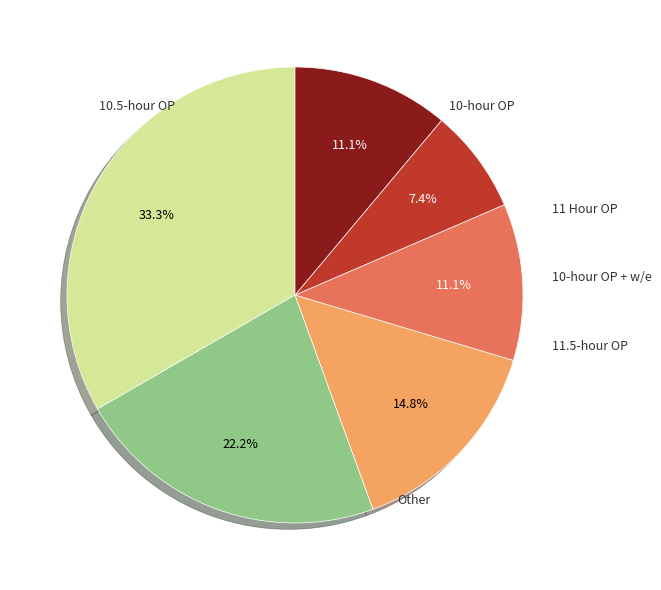

Is there any slice that represents more than half of the pie?

No